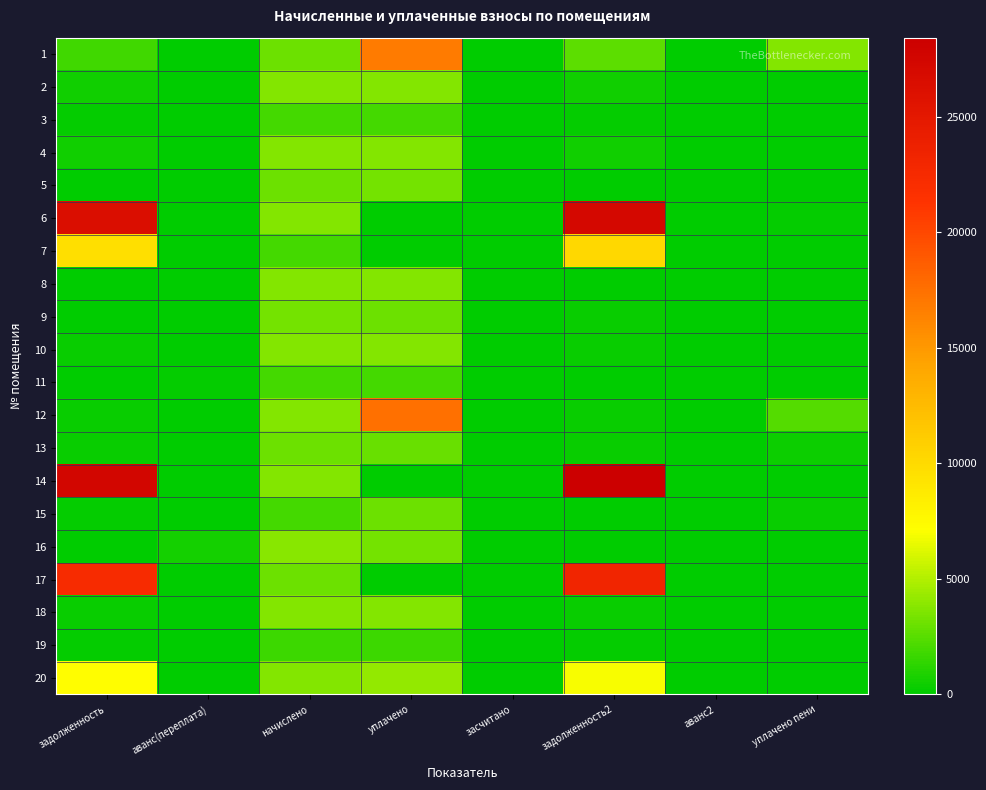

At аванс(переплата), list the series in order from largest to smallest.

16, 11, 9, 1, 2, 3, 4, 5, 6, 7, 8, 10, 12, 13, 14, 15, 17, 18, 19, 20